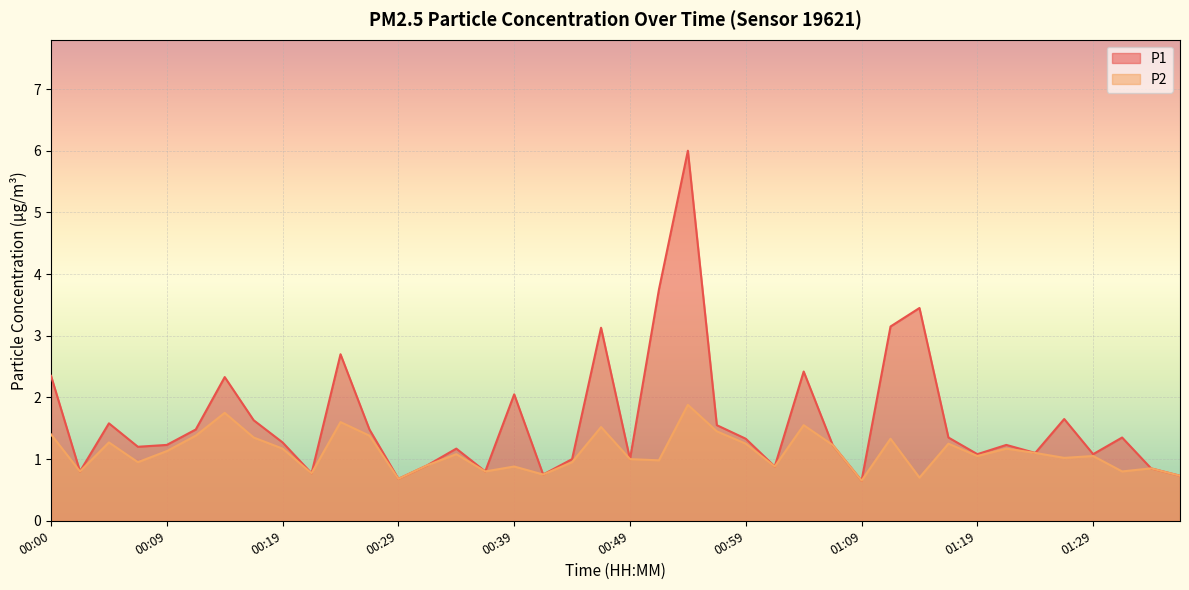

Which category has the highest value in the P2 series?

00:54